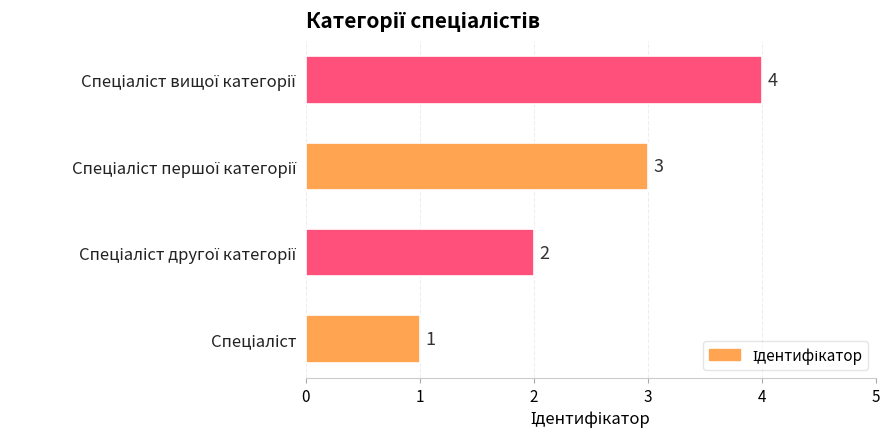

How many values are between 2 and 4?

3